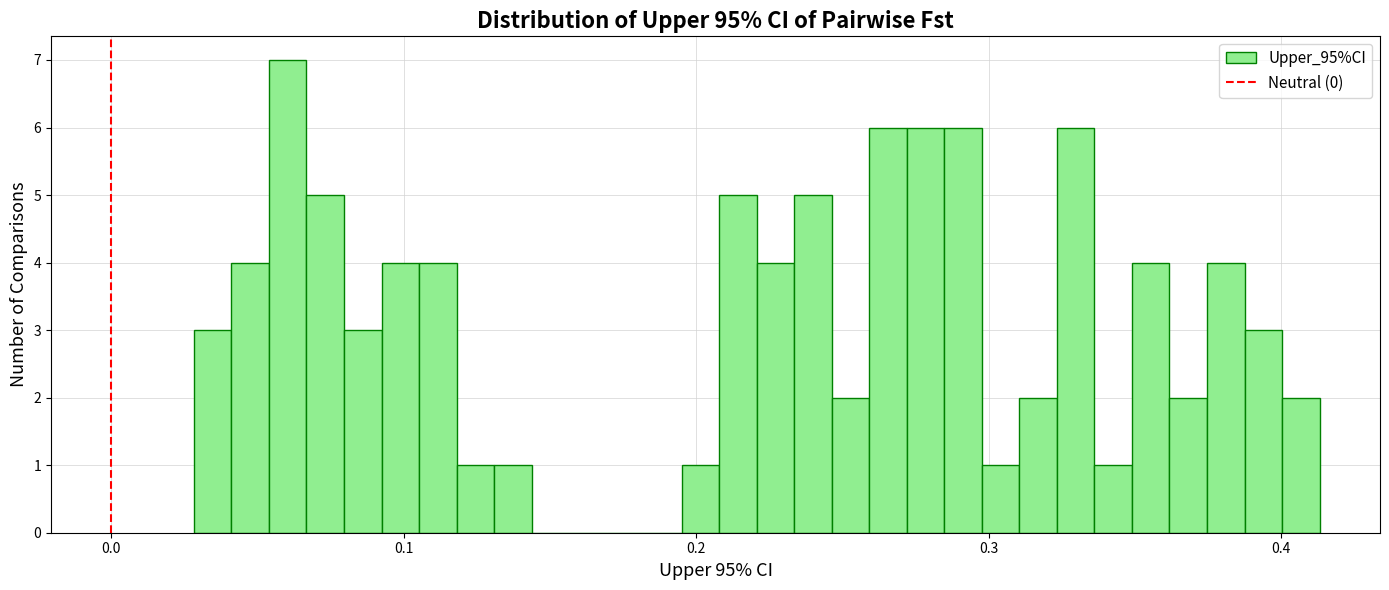

Around what value on the x-axis is the tallest bar? Give the approximate position of its centre, as read against the axis.

0.06